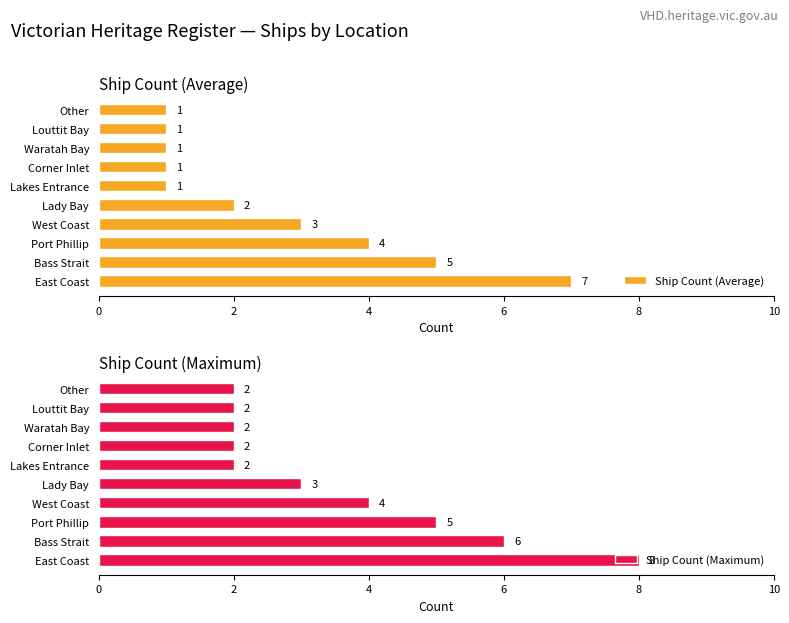

What is the difference between the Ship Count (Average) values at Lakes Entrance and Port Phillip?

3